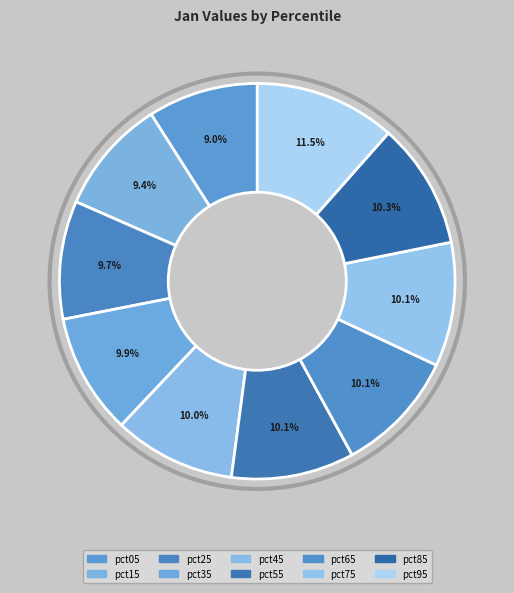

Does any single category account for the majority?

No